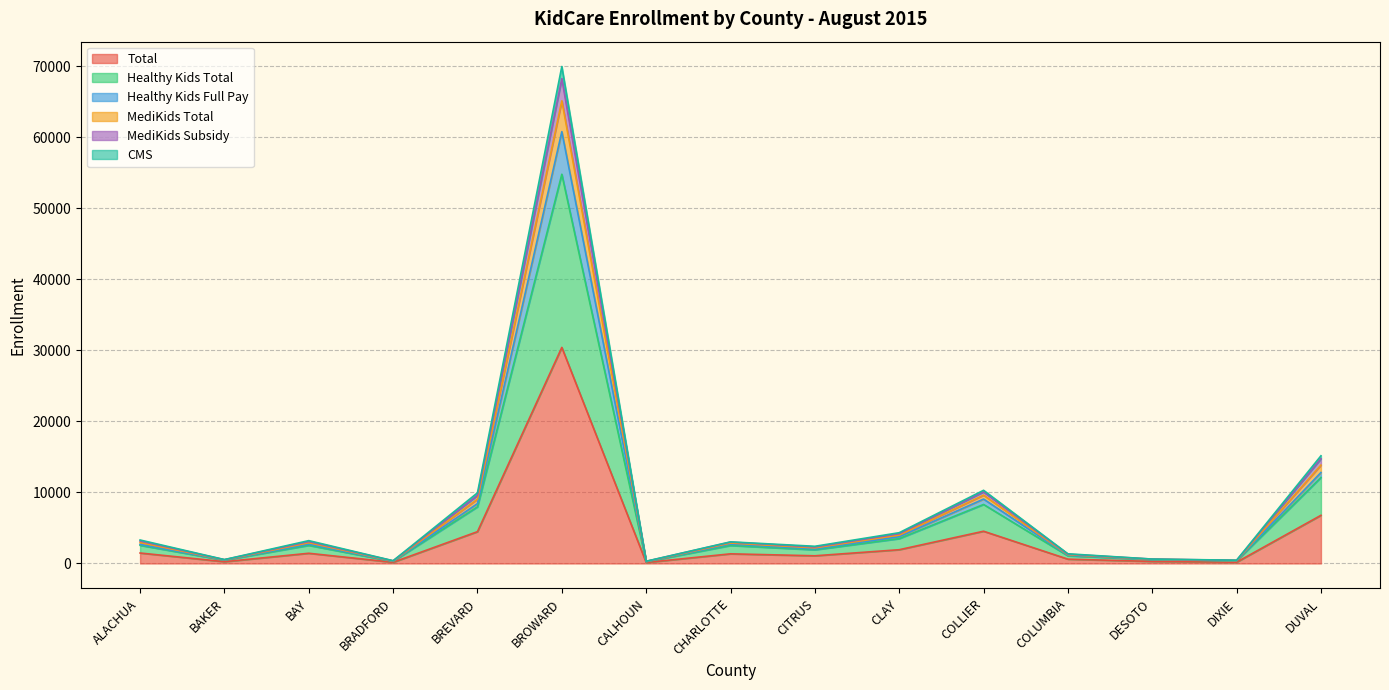

Which category has the highest value in the Total series?

BROWARD